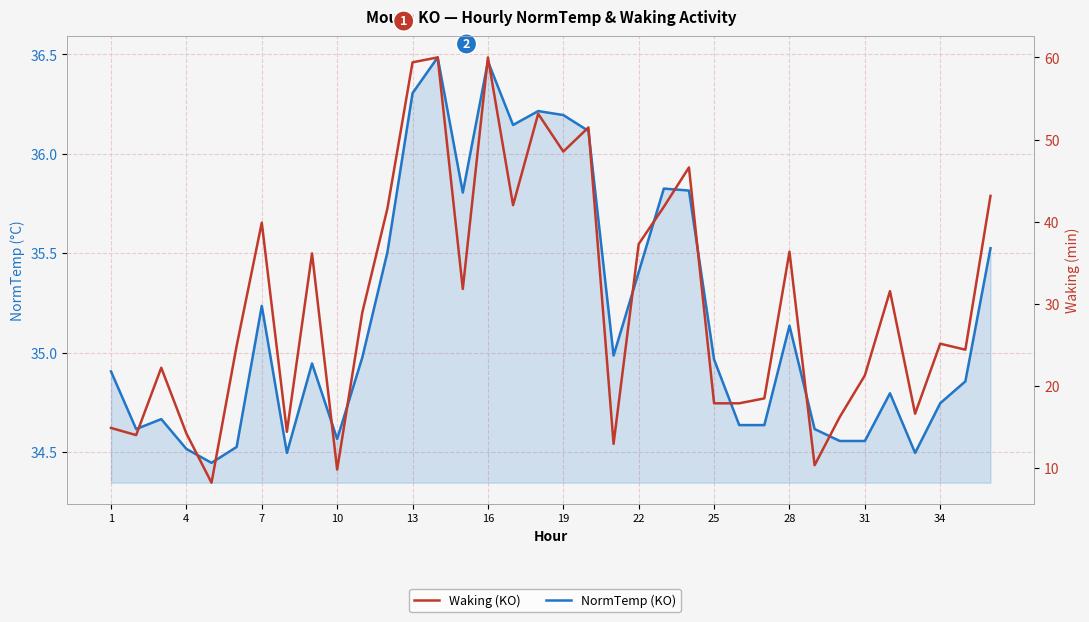

Which series ends up on top after the final intersection of NormTemp (KO) and Waking (KO)?

Waking (KO)